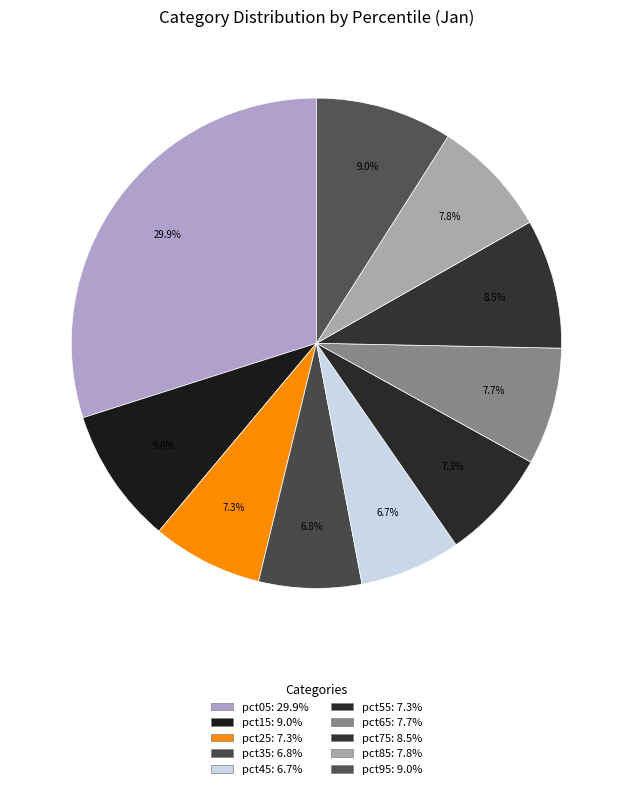

Which category has the smallest portion of the pie?

pct45